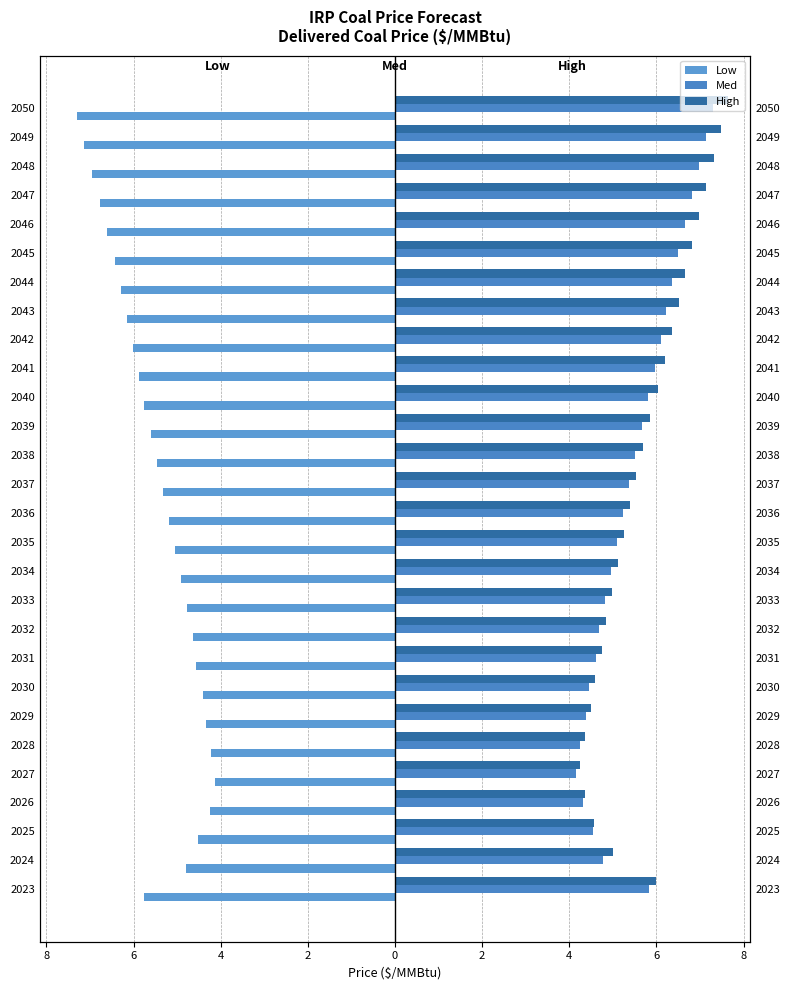

Does the chart contain stacked bars?

No